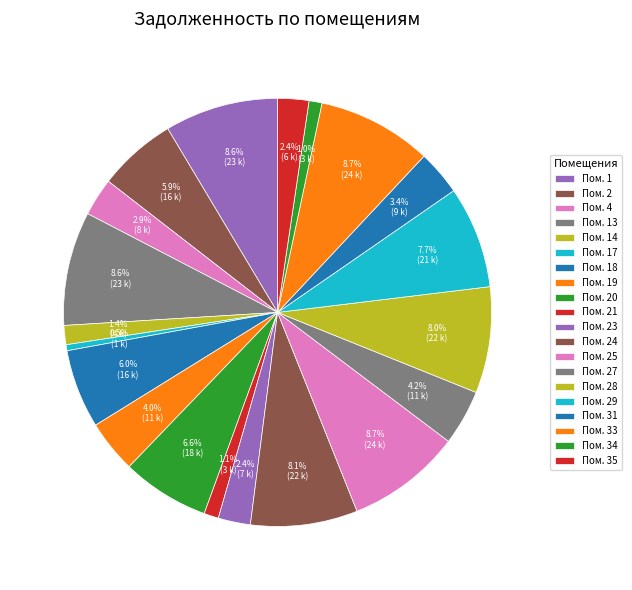

Rank the categories by value from highest to lowest.

25, 33, 13, 1, 24, 28, 29, 20, 18, 2, 27, 19, 31, 4, 23, 35, 14, 21, 34, 17